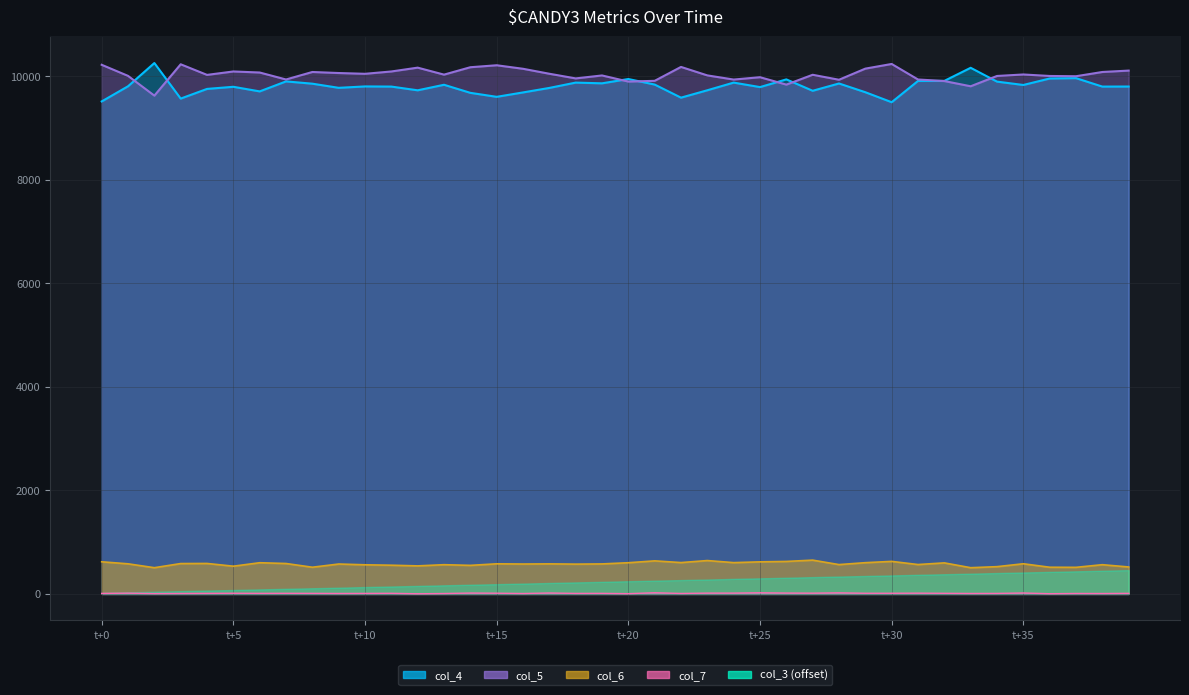

What is the label of the 15th point from the right?

t+25